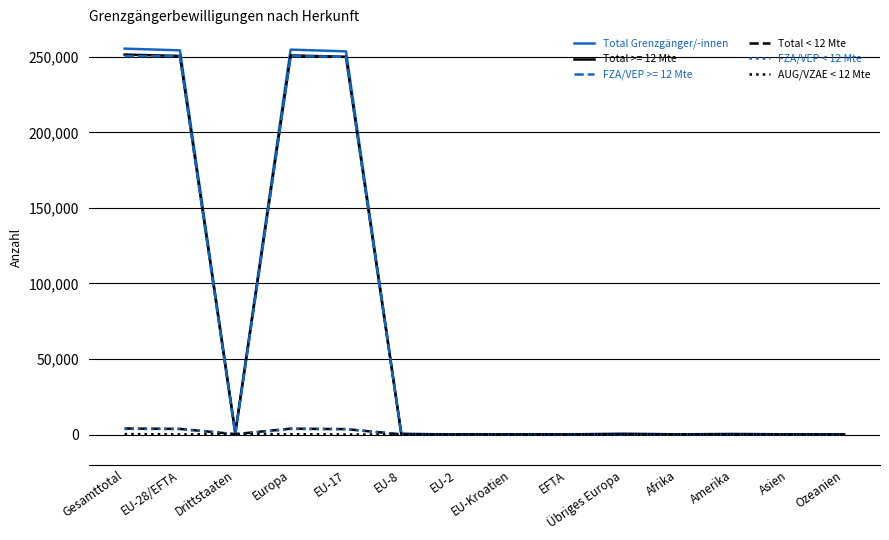

Which series has the largest range (max minus min)?

Total Grenzgänger/-innen